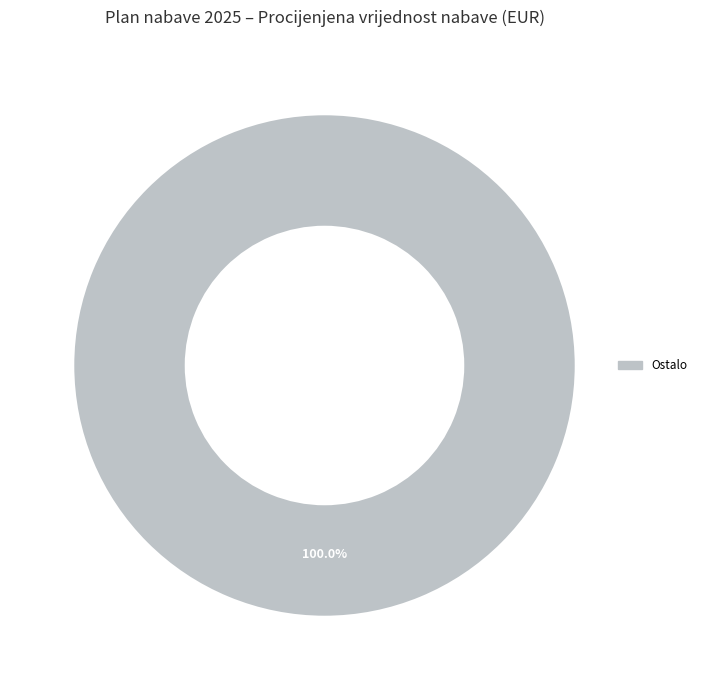

Is there a majority slice in this chart?

Yes